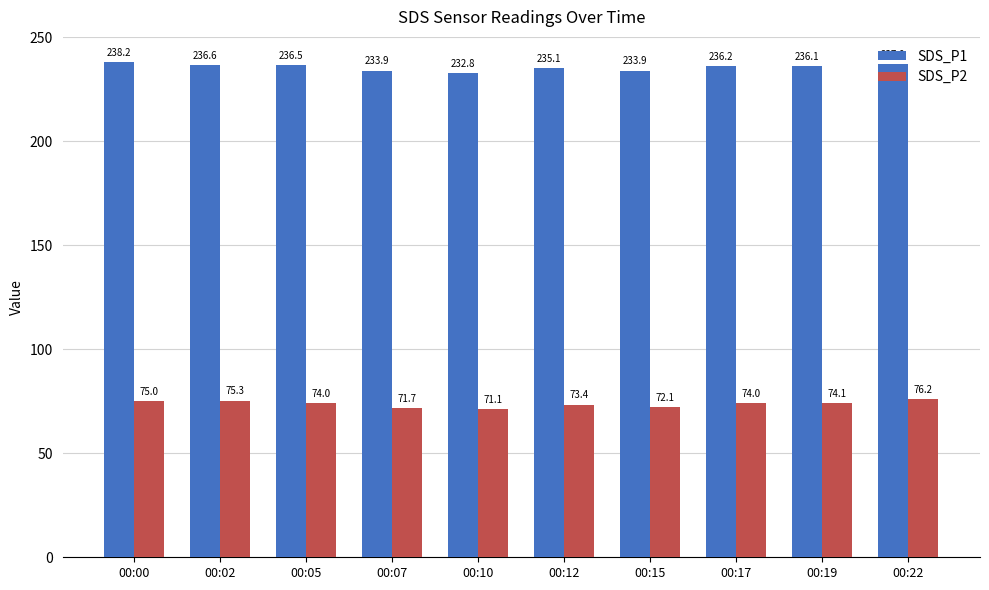

At how many categories does at least one series exceed 120?

10